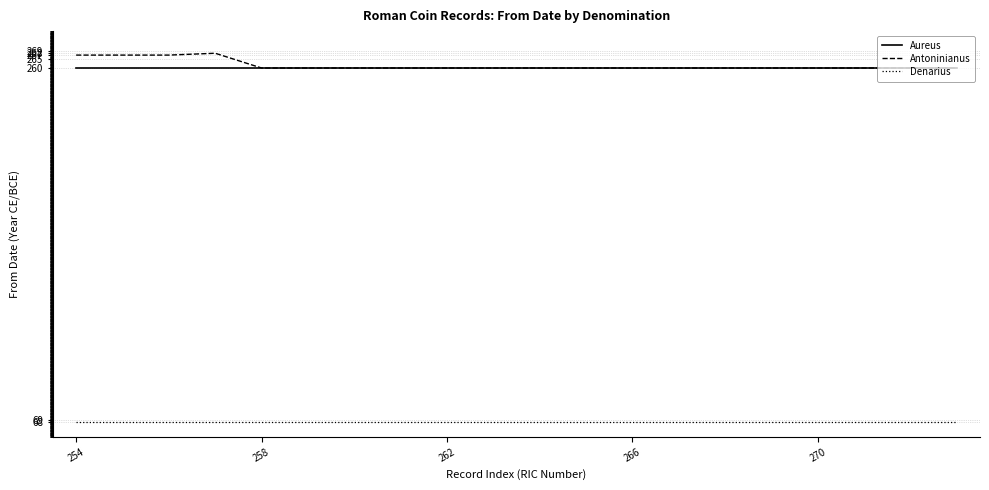

True or false: Denarius and Antoninianus intersect in this chart.

False